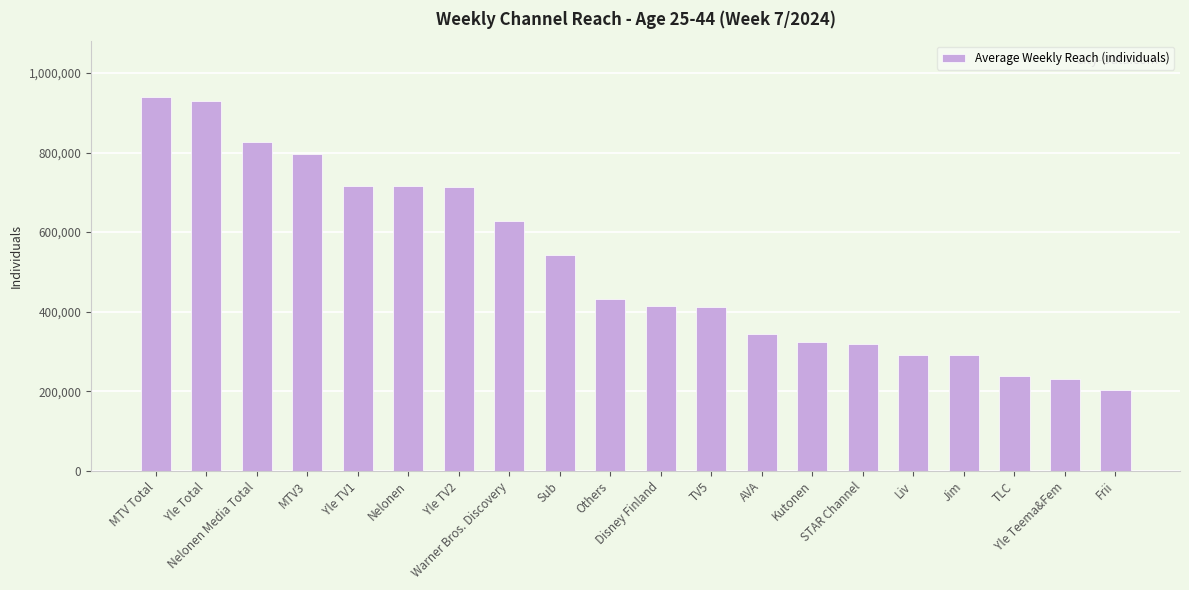

What position from the right is Nelonen Media Total?

18